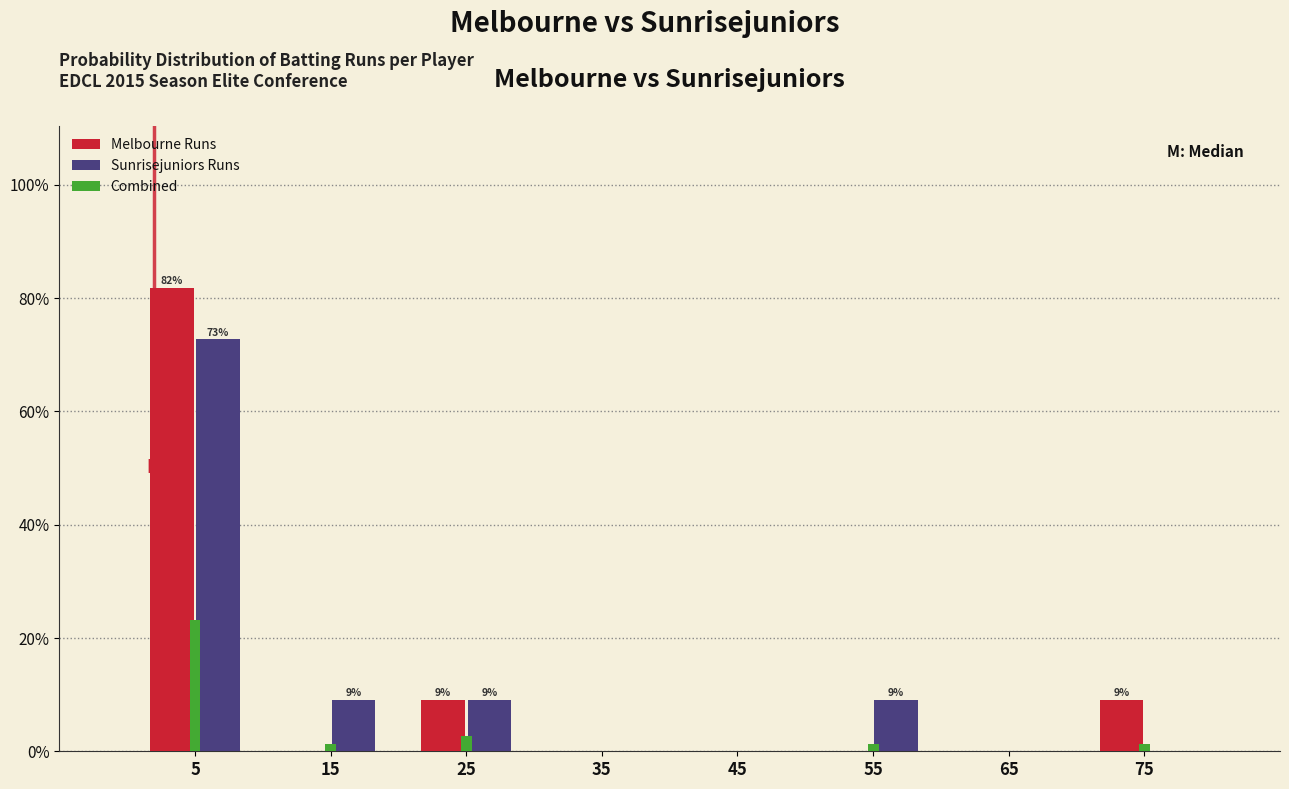

In the Melbourne Runs series, which range on the x-axis has the tallest bar?

0 to 10